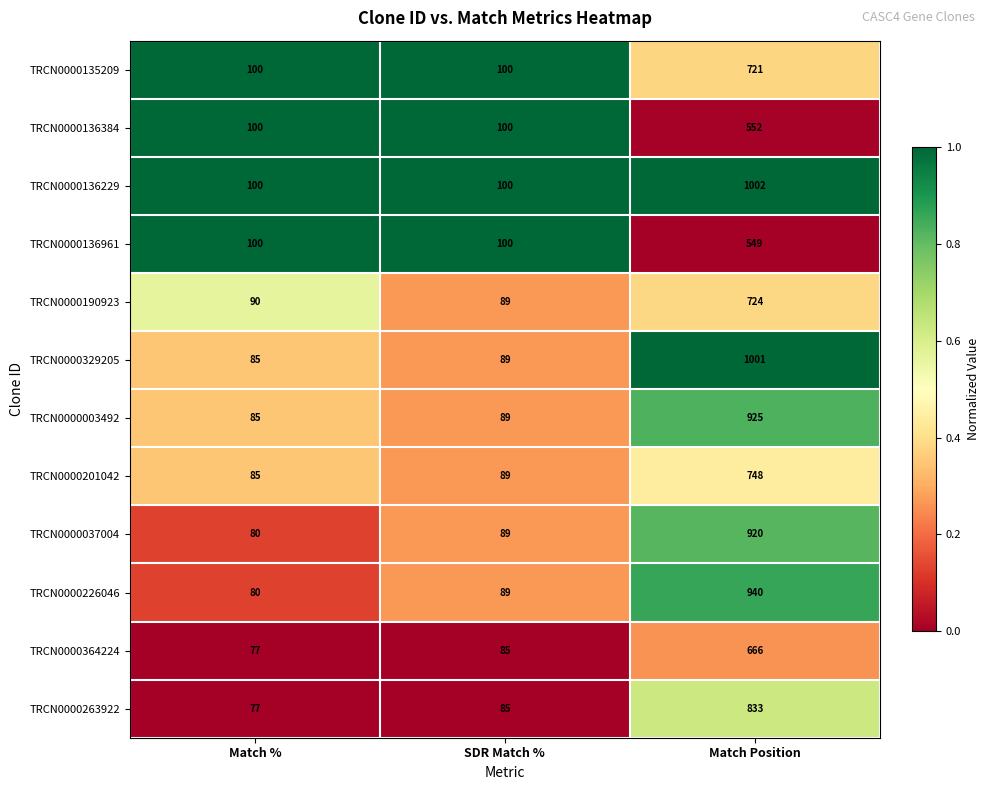

What is the spread (max minus min) of values at Match Position?

453